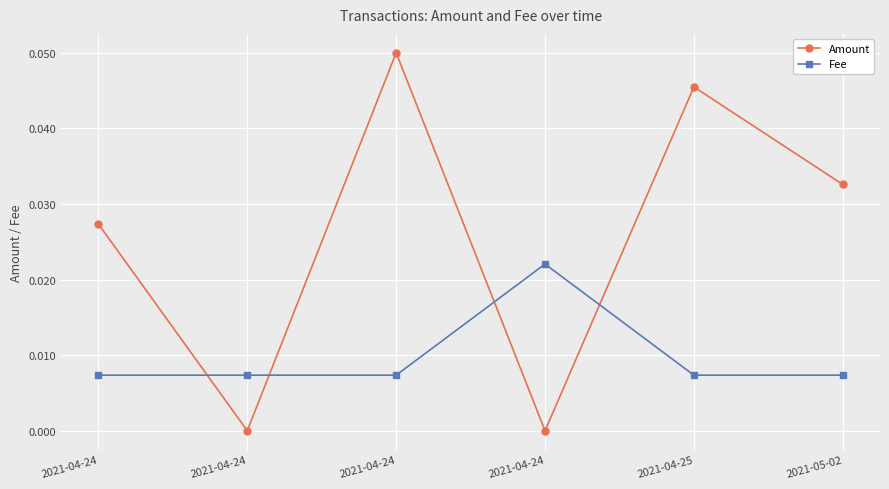

What are all the series names shown in the legend?

Amount, Fee